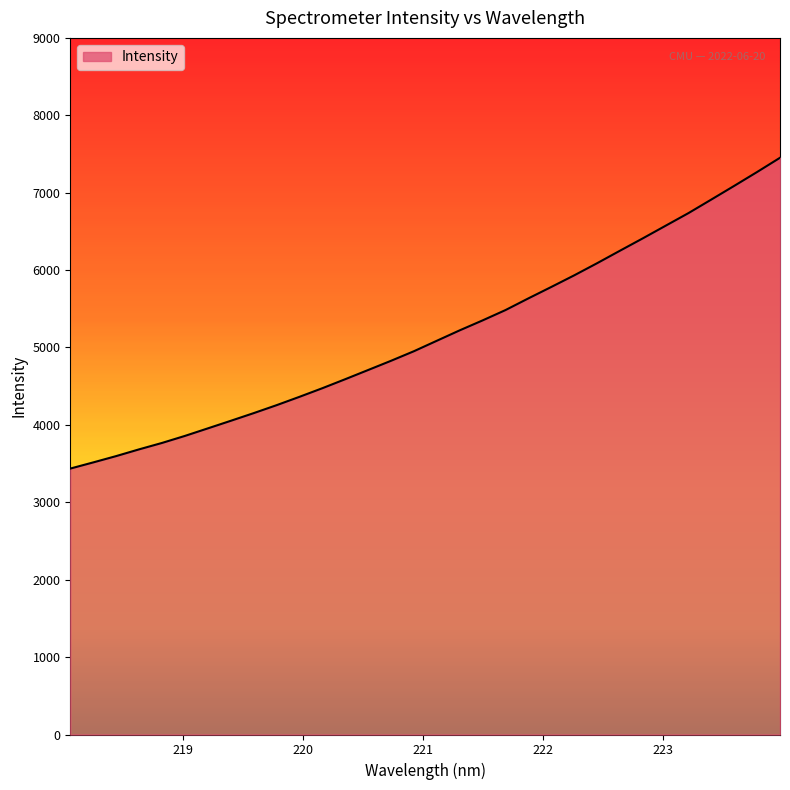

What is the greatest value displayed?

7451.2